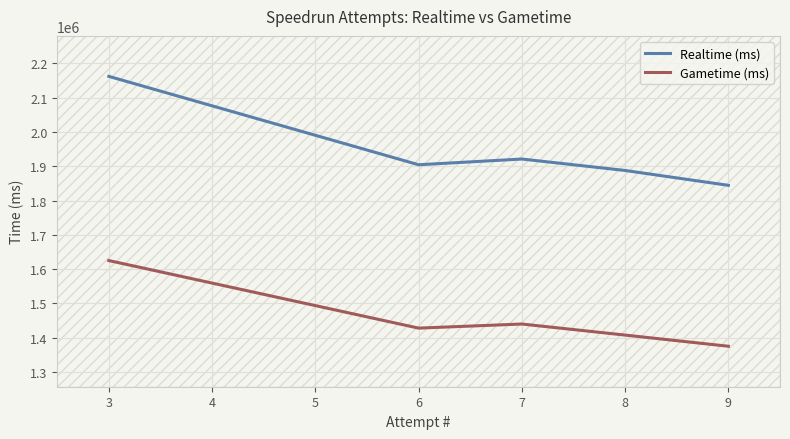

Which series has the largest range (max minus min)?

Realtime (ms)